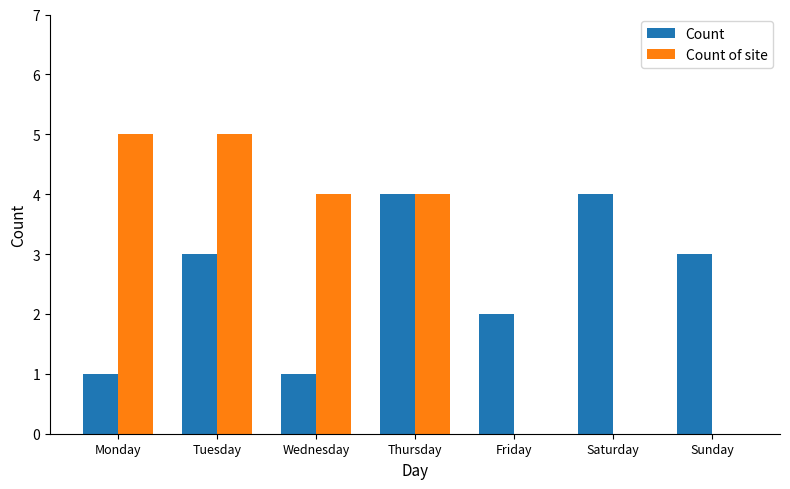

What is the sum of the Count values at Friday and Wednesday?

3